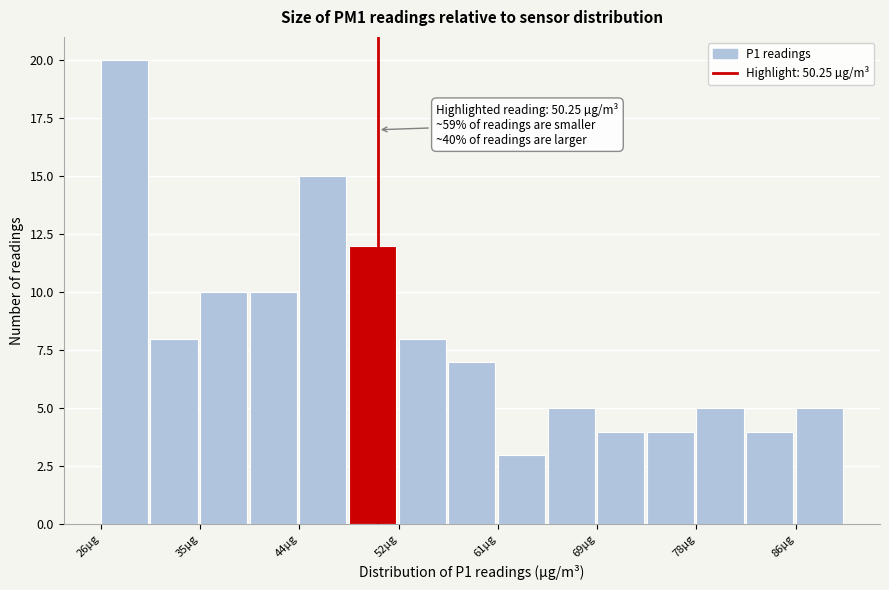

Which range on the x-axis has the tallest bar?

27 to 31